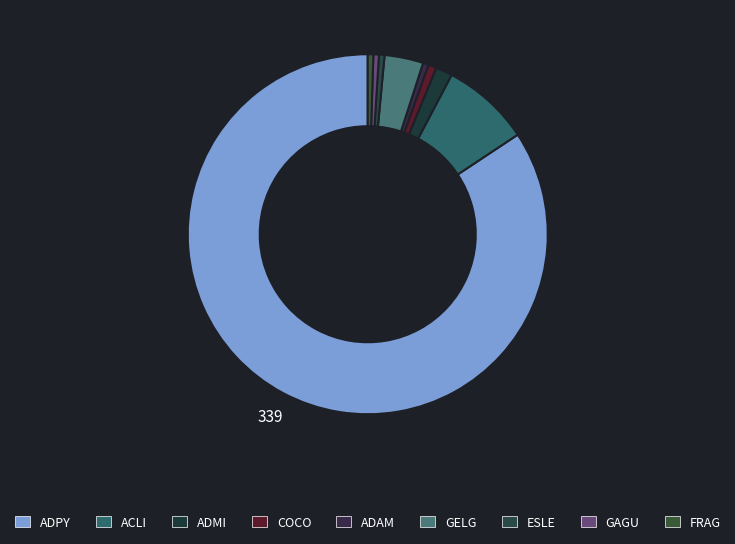

Is it true that FRAG is 1% of the pie?

False